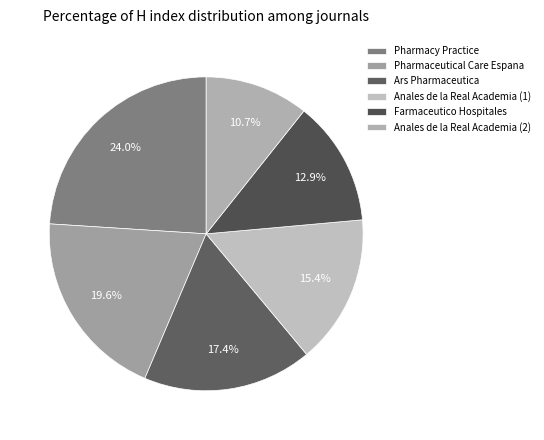

Is the sum of Anales de la Real Academia (1) and Farmaceutico Hospitales greater than half?

No